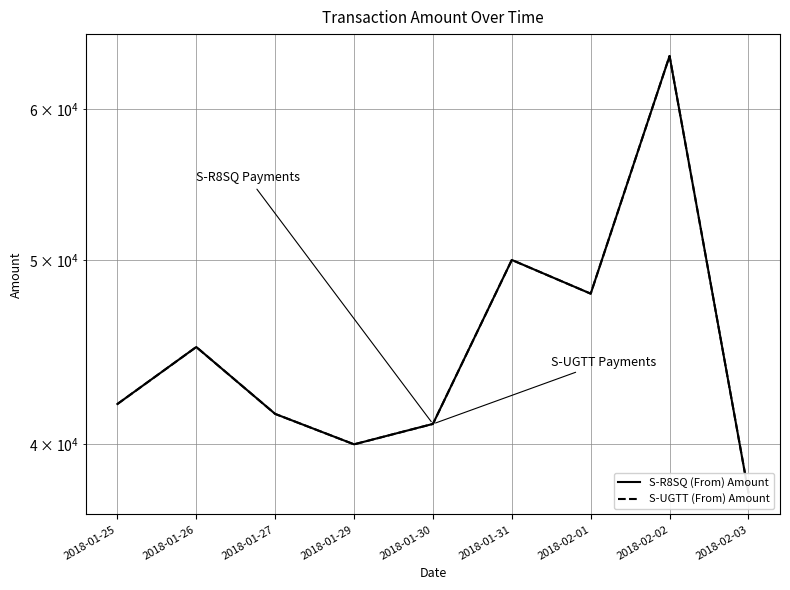

True or false: S-R8SQ (From) Amount and S-UGTT (From) Amount cross at least once.

False